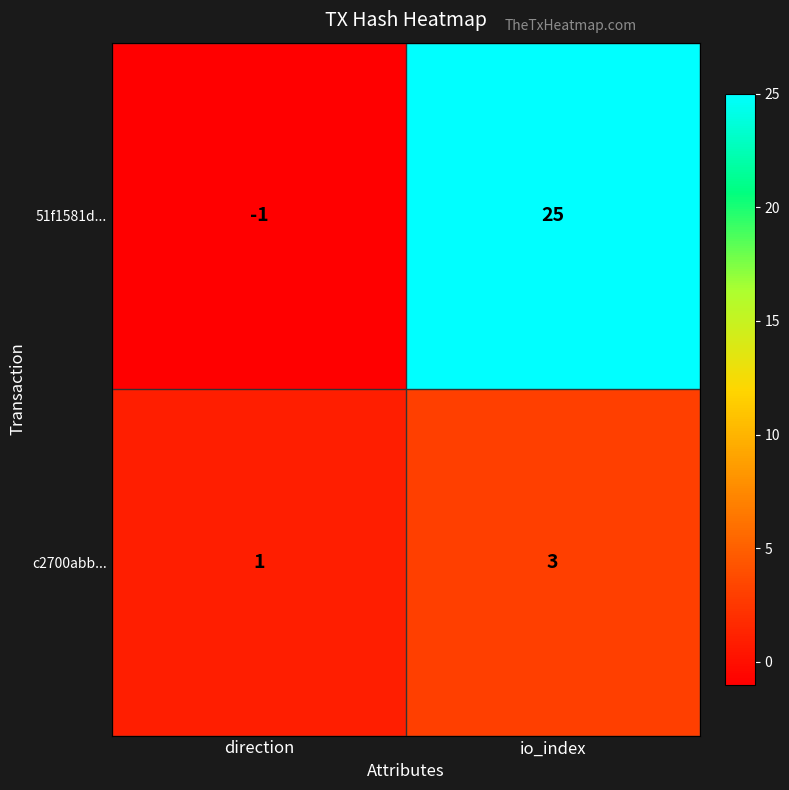

What is the smallest value displayed?

-1